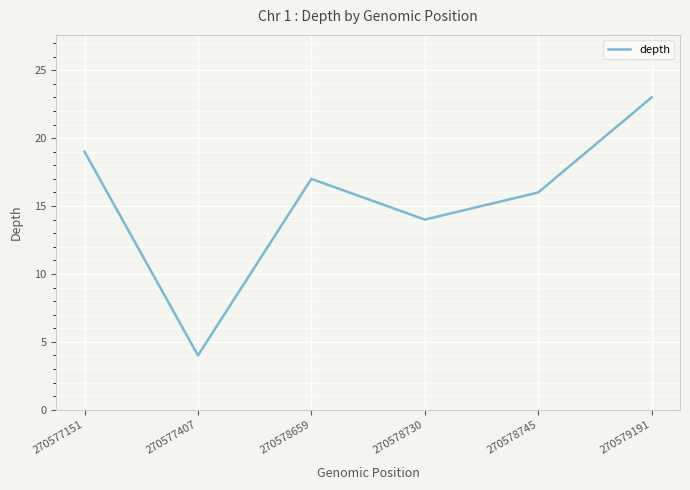

Reading left to right, list all the values displayed in this chart.

19	4	17	14	16	23